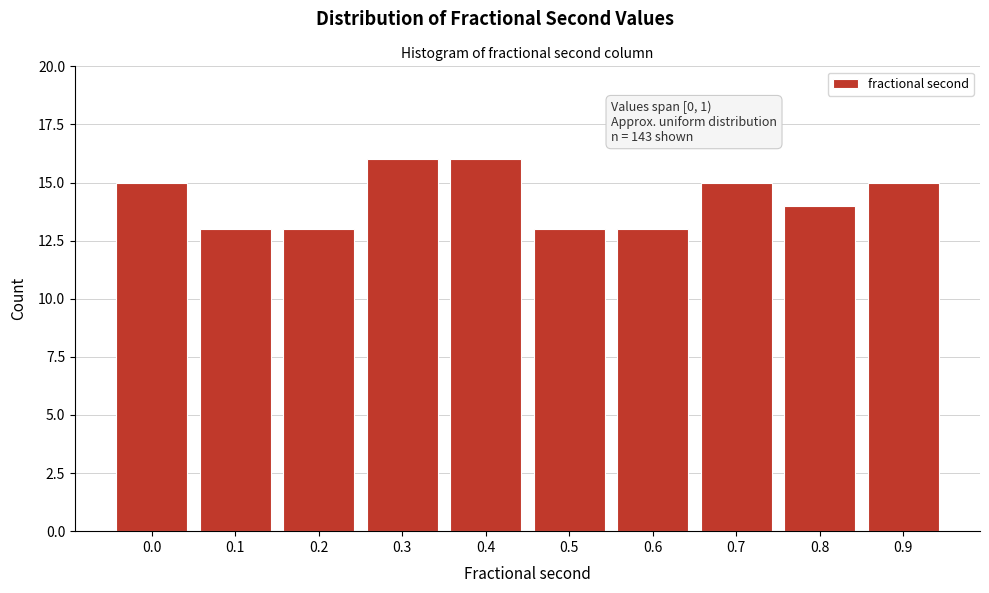

Reading left to right, list all the values displayed in this chart.

0.0=15	0.1=13	0.2=13	0.3=16	0.4=16	0.5=13	0.6=13	0.7=15	0.8=14	0.9=15